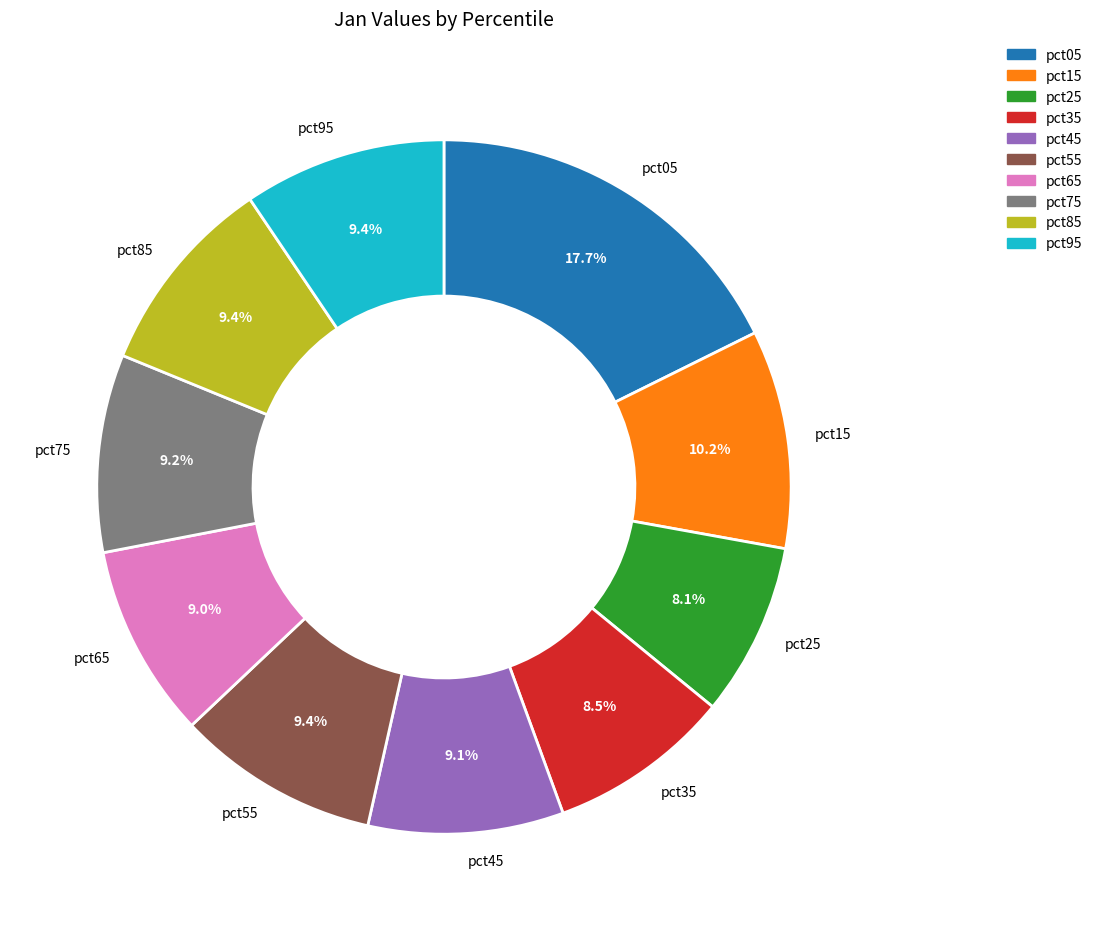

How much of the chart is everything except pct15?

89.8%